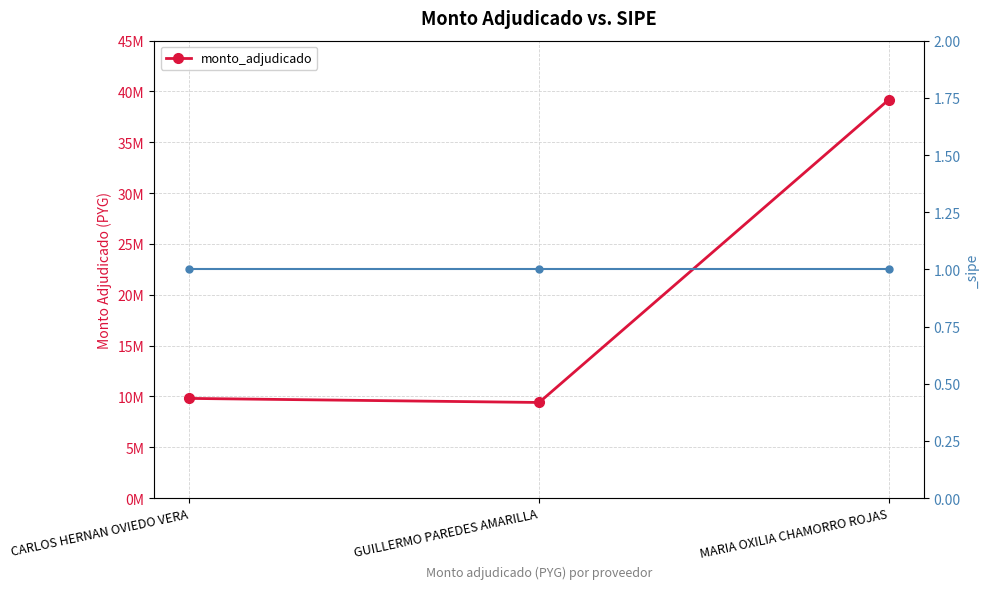

List the labels in order of value, smallest first.

GUILLERMO PAREDES AMARILLA, CARLOS HERNAN OVIEDO VERA, MARIA OXILIA CHAMORRO ROJAS